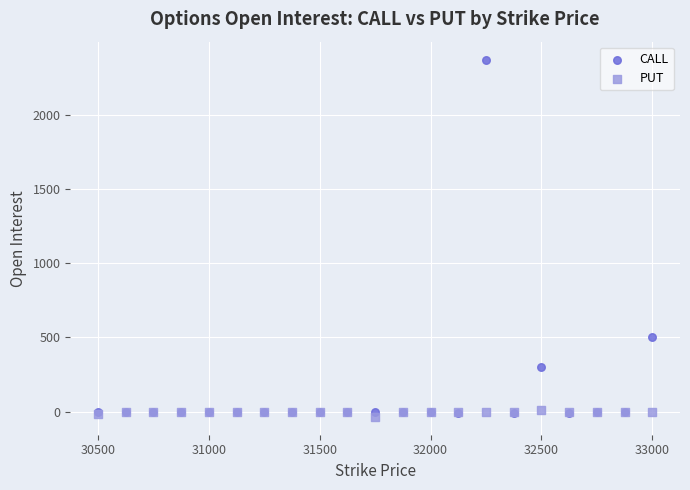

What are all the series names shown in the legend?

CALL, PUT